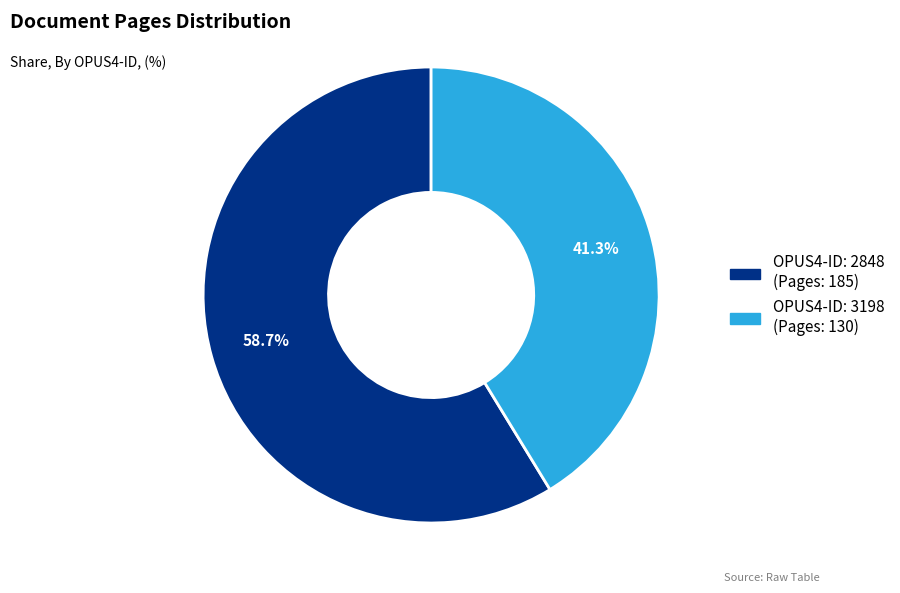

Is there any slice that represents more than half of the pie?

Yes